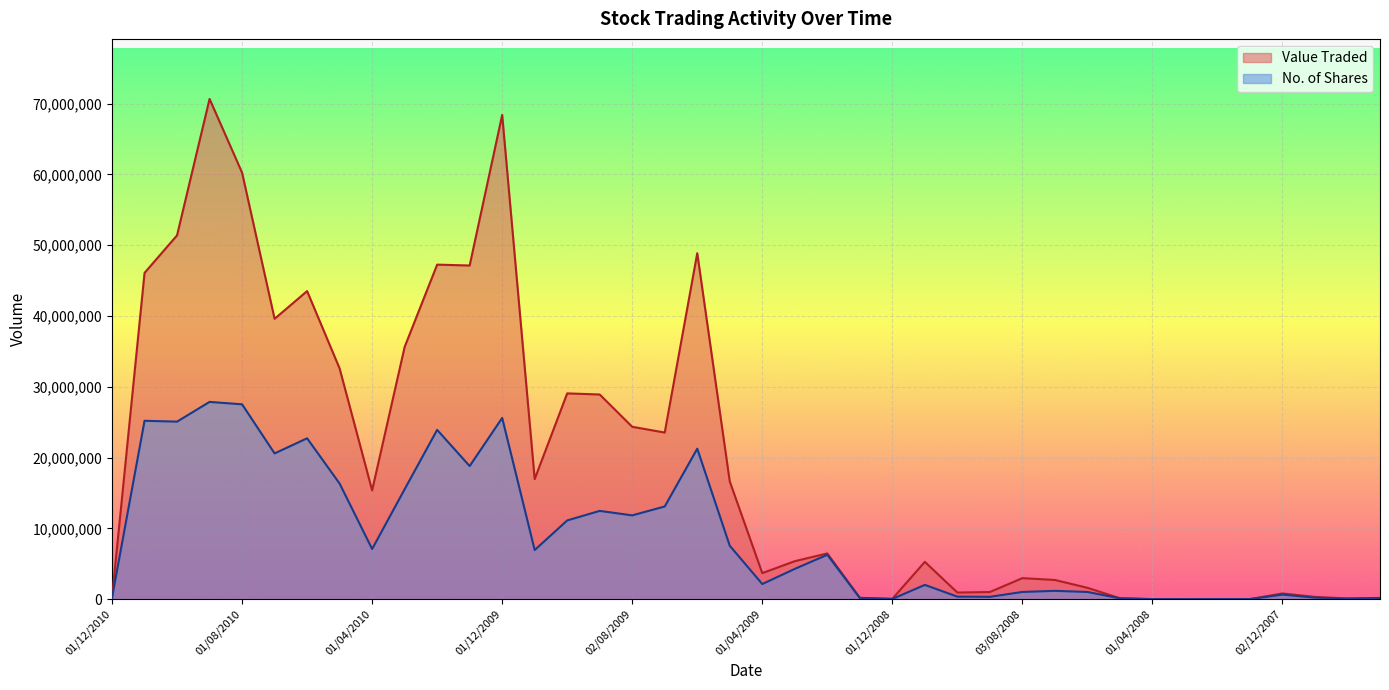

True or false: No. of Shares and Value Traded intersect in this chart.

False